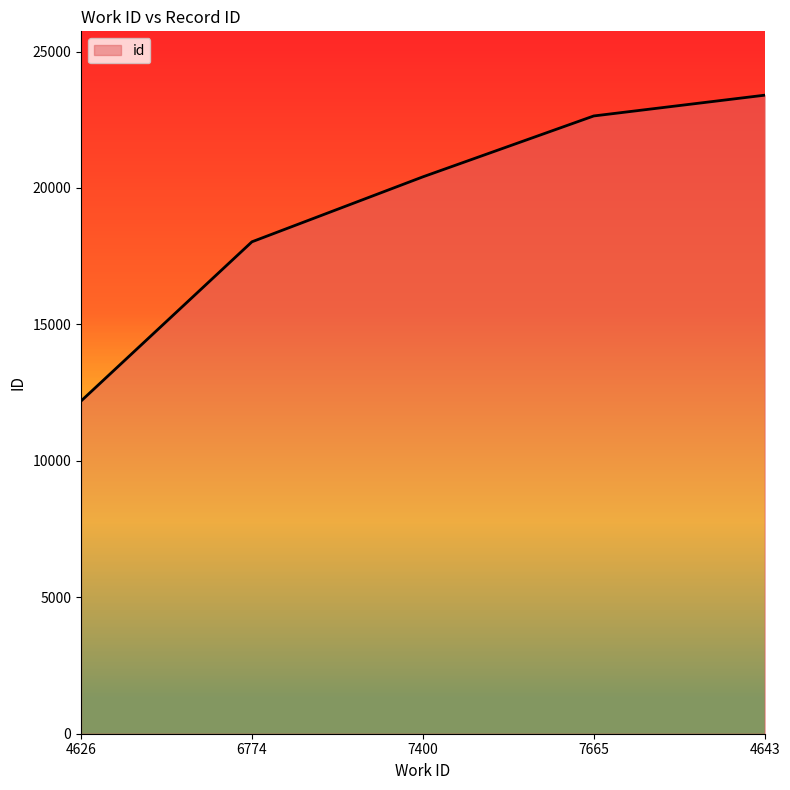

What is the difference between the second highest and second lowest values?

4612